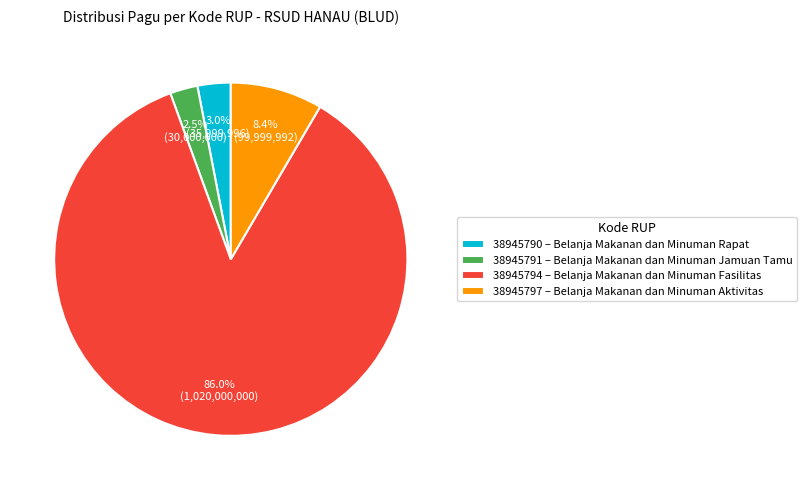

Which category has the smallest portion of the pie?

38945791